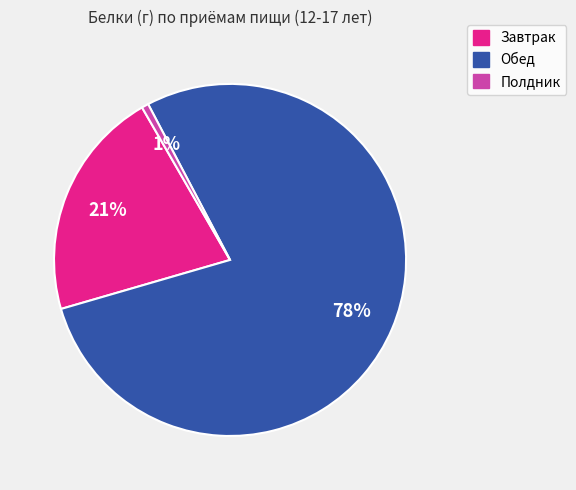

Which slice represents more than half of the pie?

Обед